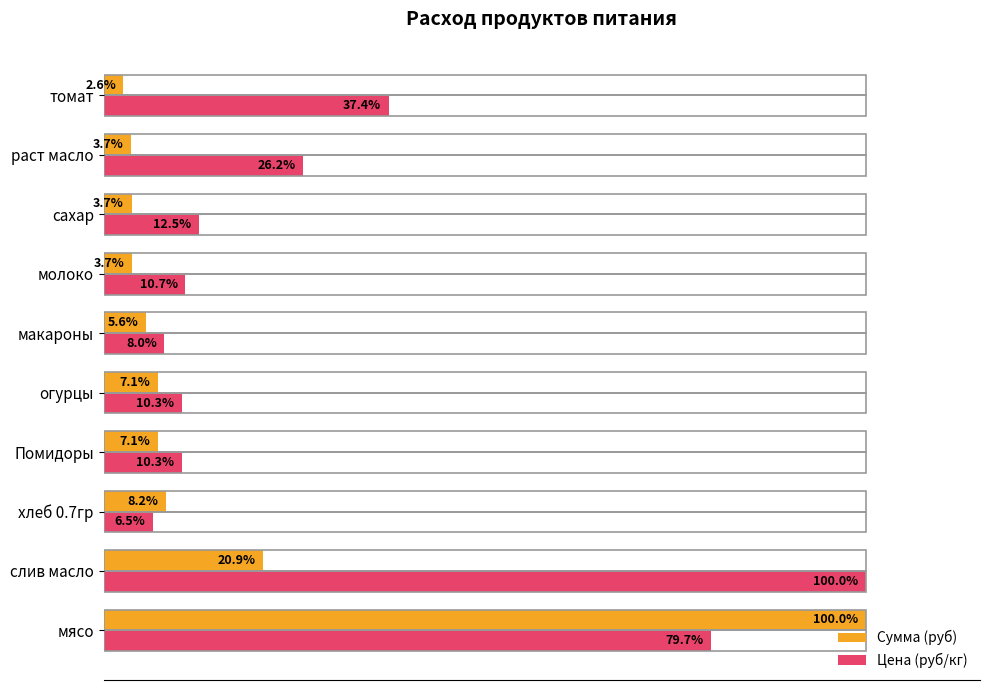

At which label does Цена (руб/кг) reach its peak?

слив масло